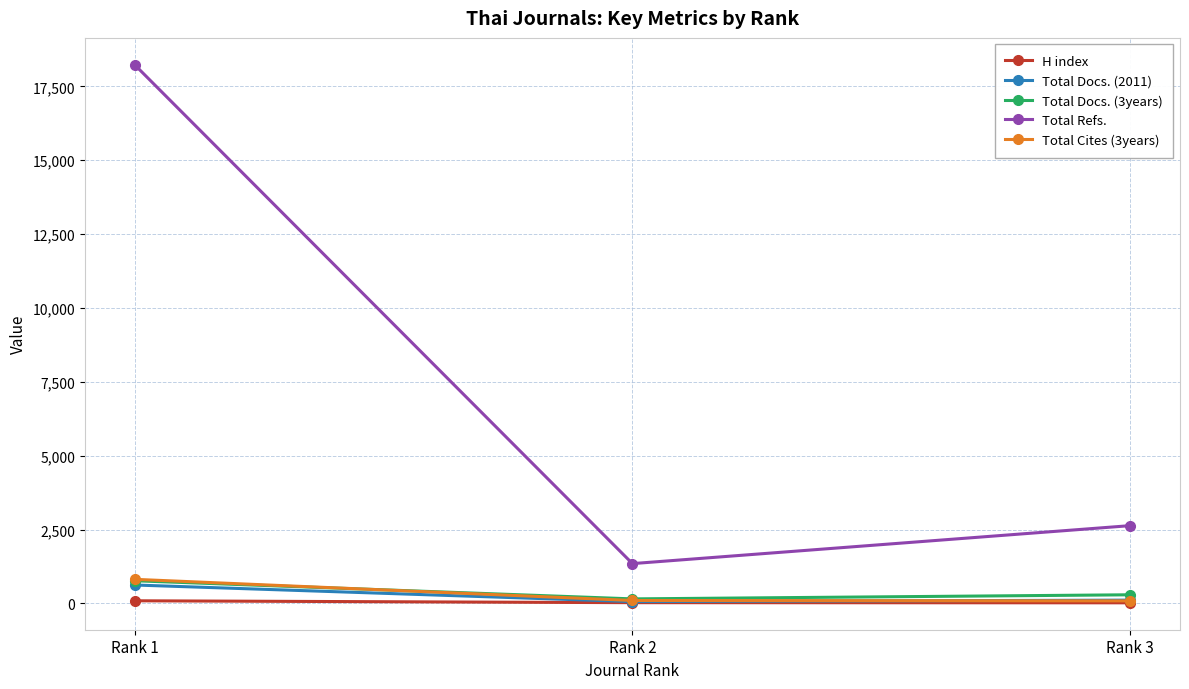

What is the minimum value shown in the chart?

22